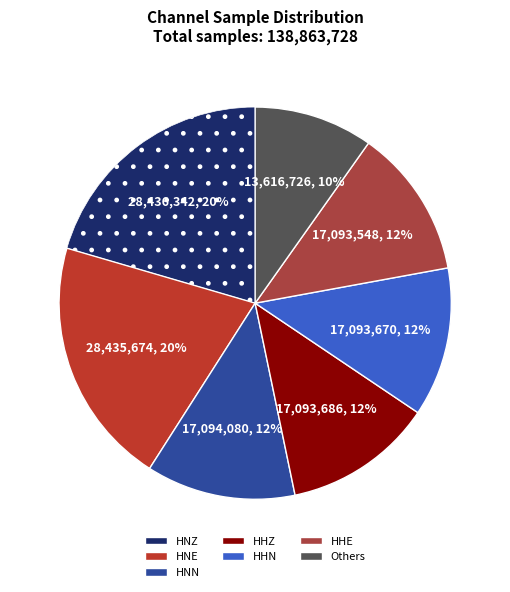

Does HHE represent more than half of the total?

No